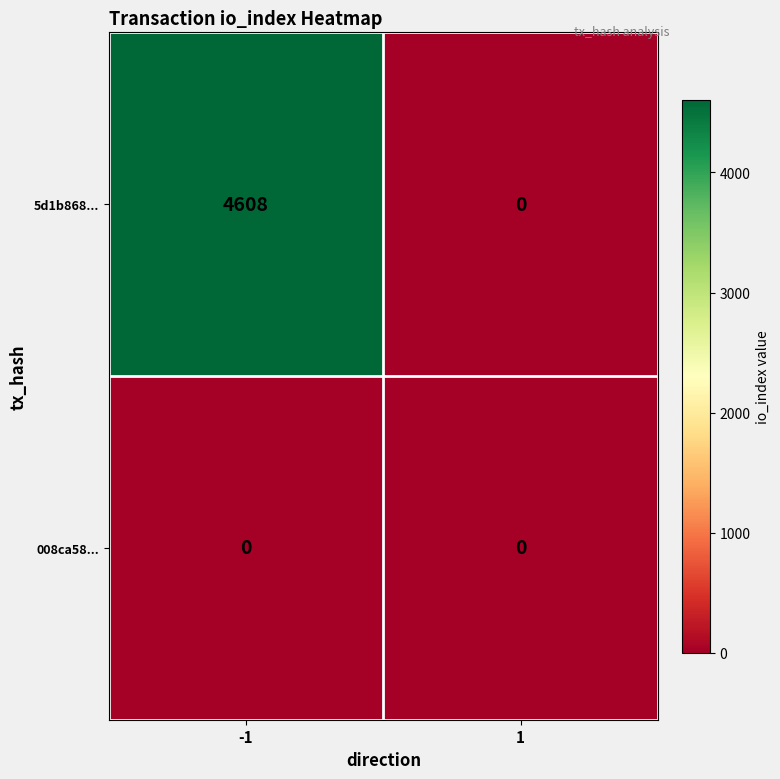

List the series in order of their peak value, highest first.

5d1b868..., 008ca58...